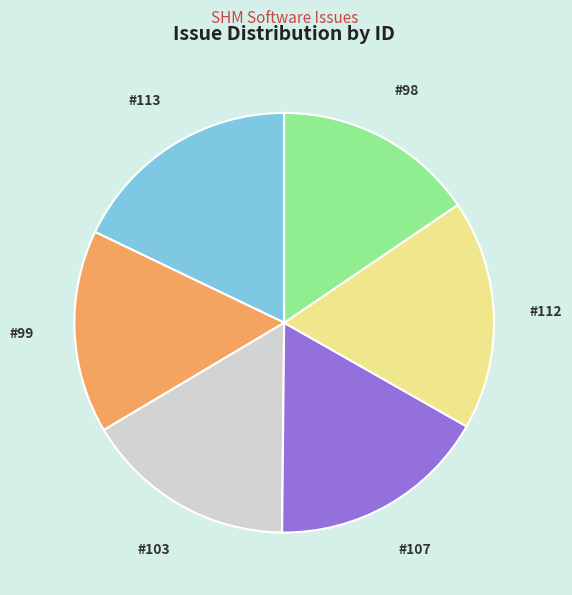

Is there a majority slice in this chart?

No